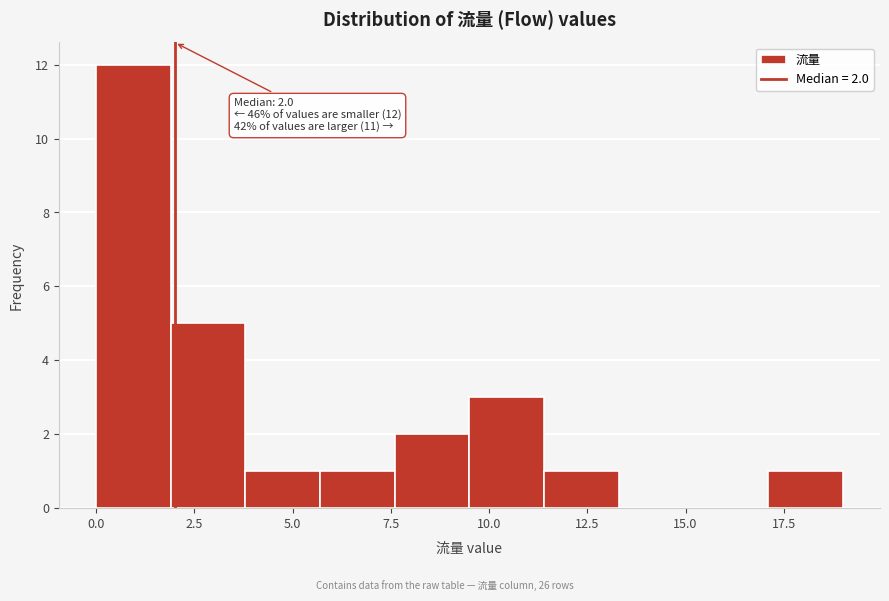

Read against the x-axis, roughly where is the centre of the tallest bar?

1.0